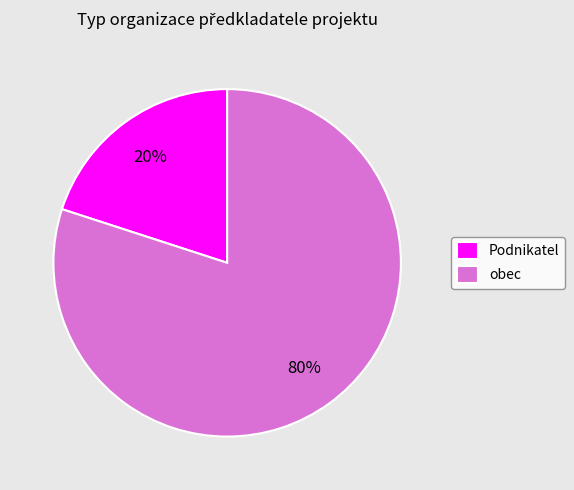

What is the smallest slice in the pie chart?

Podnikatel